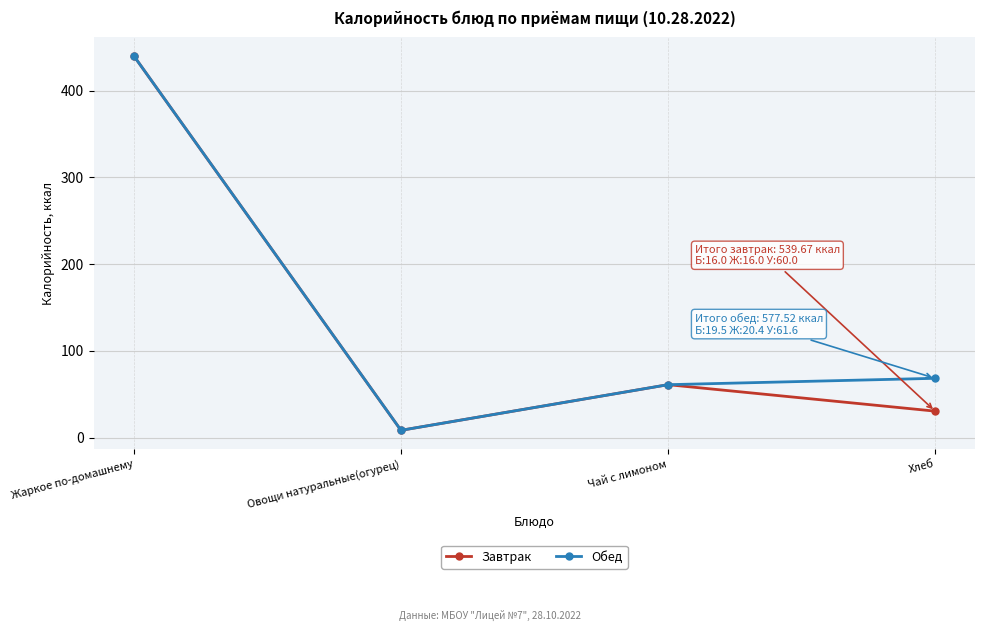

Rank the categories by Завтрак value from highest to lowest.

Жаркое по-домашнему, Чай с лимоном, Хлеб, Овощи натуральные(огурец)